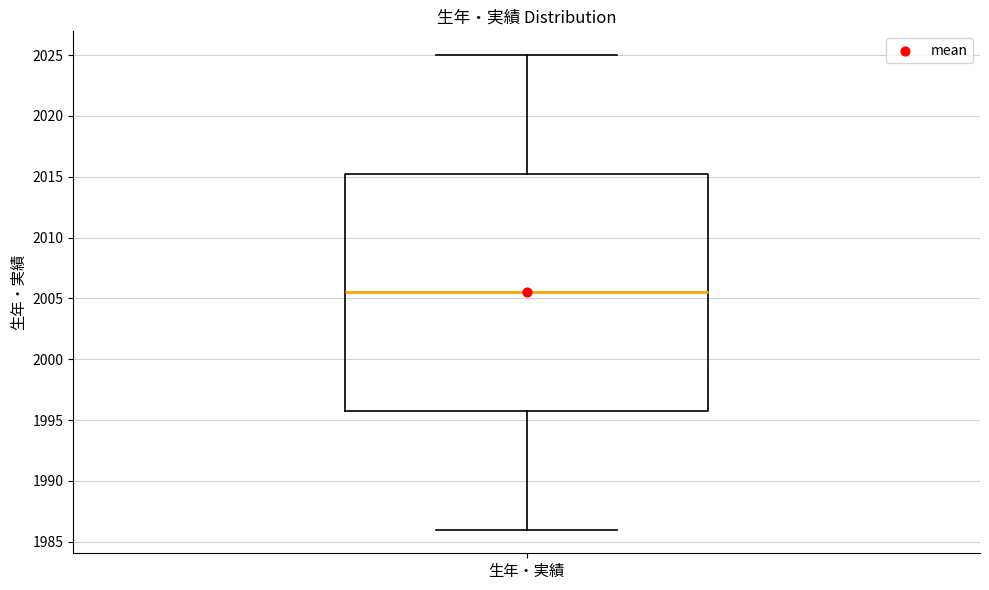

Read this box plot against the y-axis: the position of the median line, the range covered by the box, and the ends of both whiskers. The values are not printed on the chart, so give them approximately, as read against the axis.

median 2005.5, box 1996.0 to 2015.5, whiskers 1986.0 to 2025.0